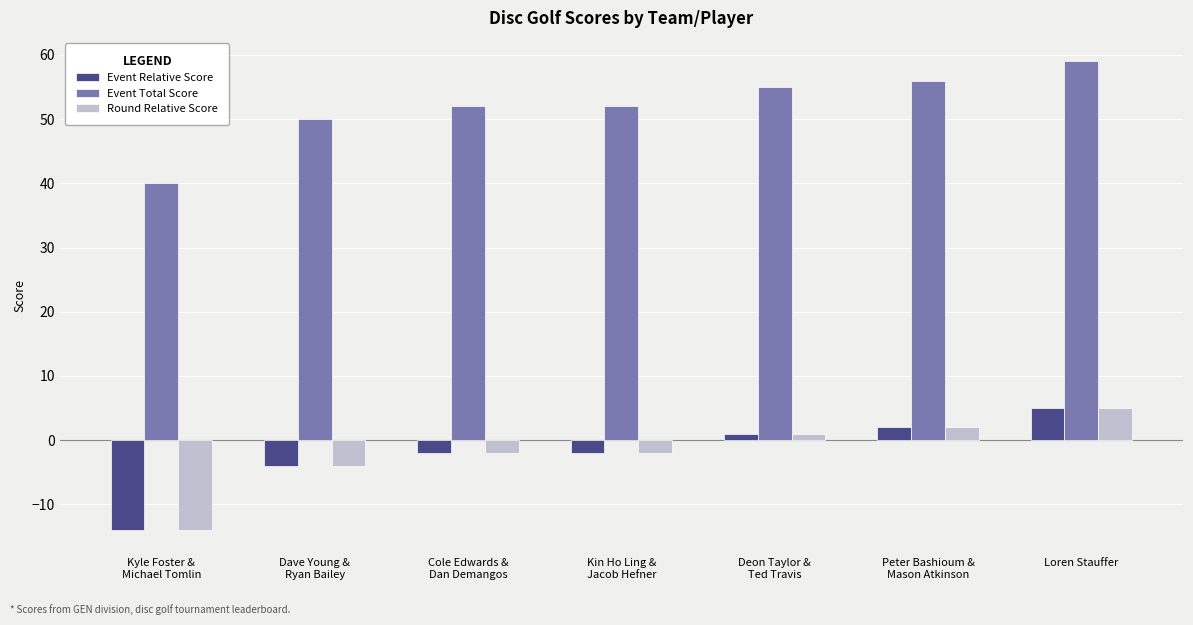

Reading left to right, transcribe all the data shown in this chart.

Event Relative Score: Kyle Foster &
Michael Tomlin=-14	Dave Young &
Ryan Bailey=-4	Cole Edwards &
Dan Demangos=-2	Kin Ho Ling &
Jacob Hefner=-2	Deon Taylor &
Ted Travis=1	Peter Bashioum &
Mason Atkinson=2	Loren Stauffer=5
Event Total Score: Kyle Foster &
Michael Tomlin=40	Dave Young &
Ryan Bailey=50	Cole Edwards &
Dan Demangos=52	Kin Ho Ling &
Jacob Hefner=52	Deon Taylor &
Ted Travis=55	Peter Bashioum &
Mason Atkinson=56	Loren Stauffer=59
Round Relative Score: Kyle Foster &
Michael Tomlin=-14	Dave Young &
Ryan Bailey=-4	Cole Edwards &
Dan Demangos=-2	Kin Ho Ling &
Jacob Hefner=-2	Deon Taylor &
Ted Travis=1	Peter Bashioum &
Mason Atkinson=2	Loren Stauffer=5